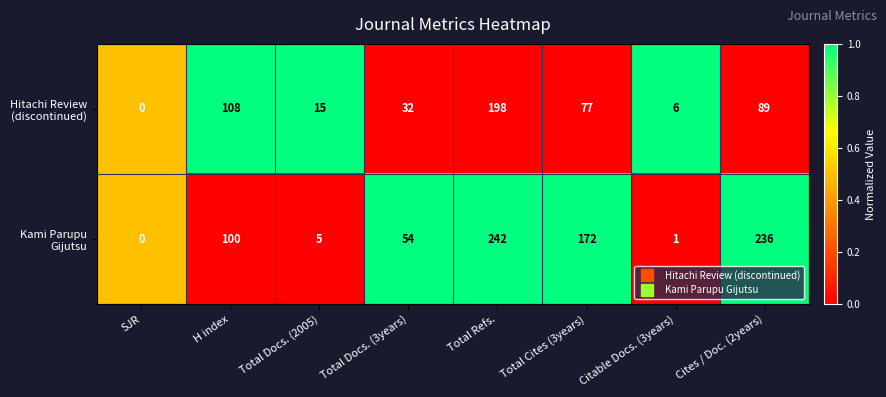

What is the difference between the highest and lowest values at Cites / Doc. (2years)?

147